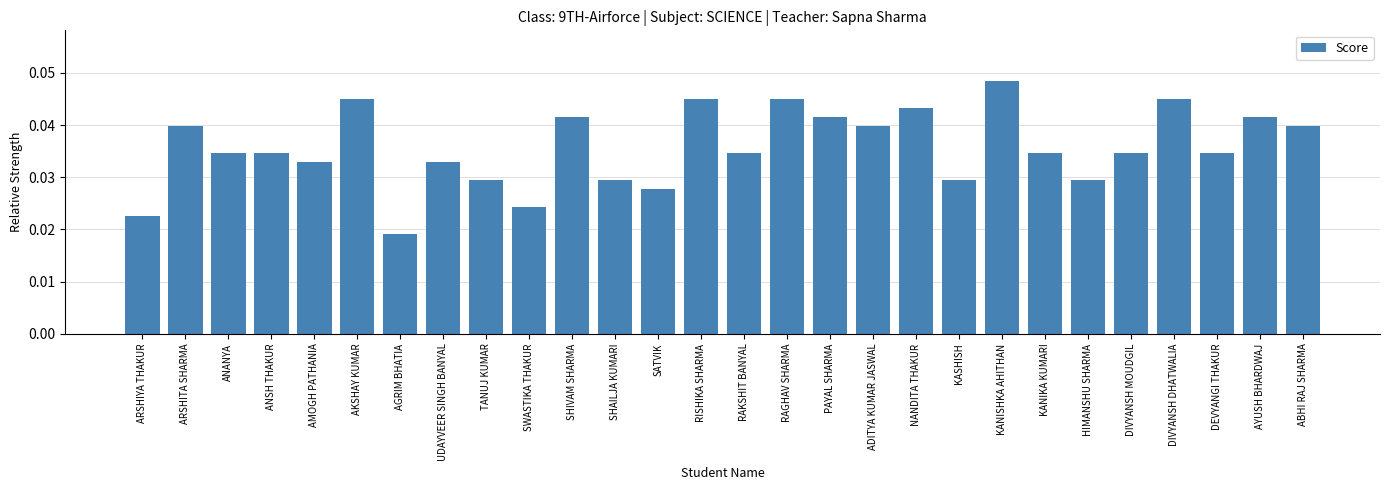

Between SATVIK and ABHI RAJ SHARMA, which is larger?

ABHI RAJ SHARMA